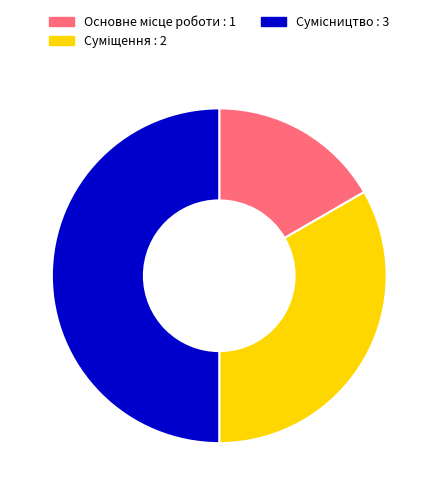

Is the sum of Основне місце роботи and Суміщення greater than half?

No